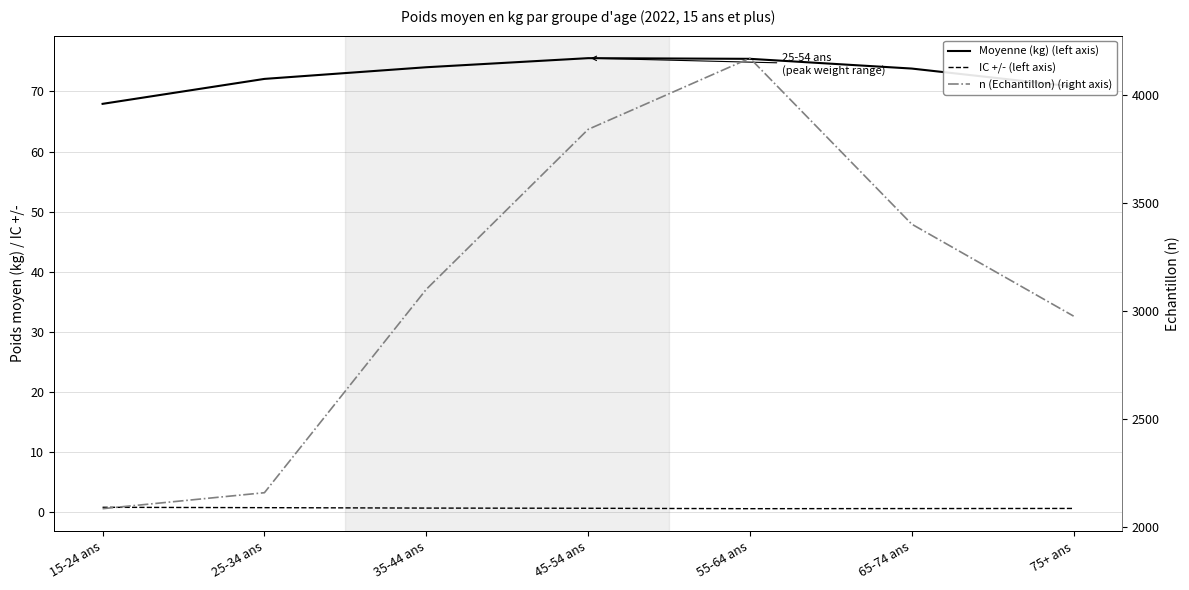

Which series has the largest total across all categories?

n (Echantillon) (right axis)